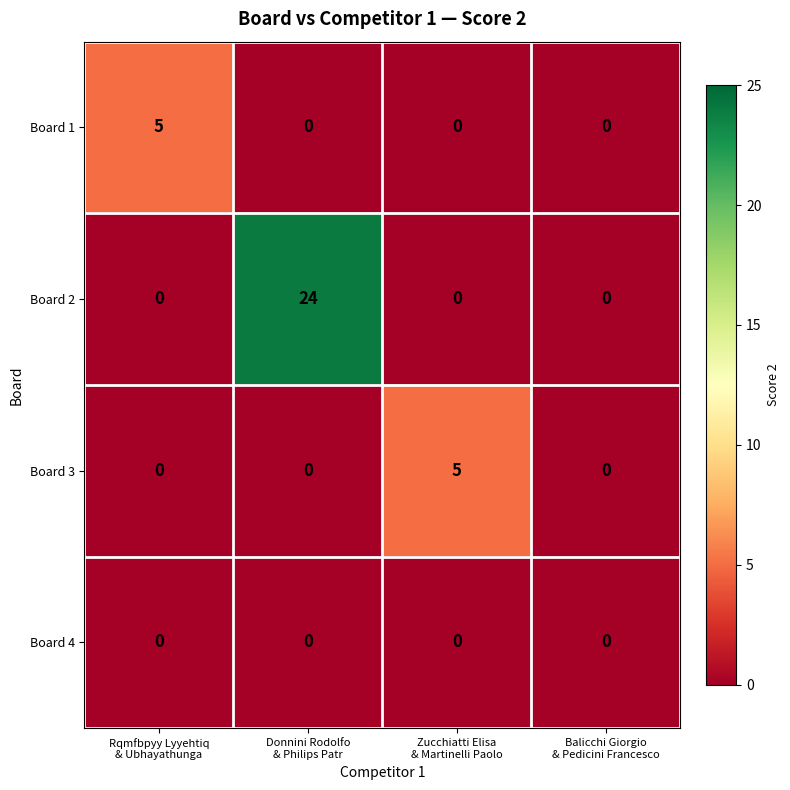

Which series has the widest spread of values?

Board 2